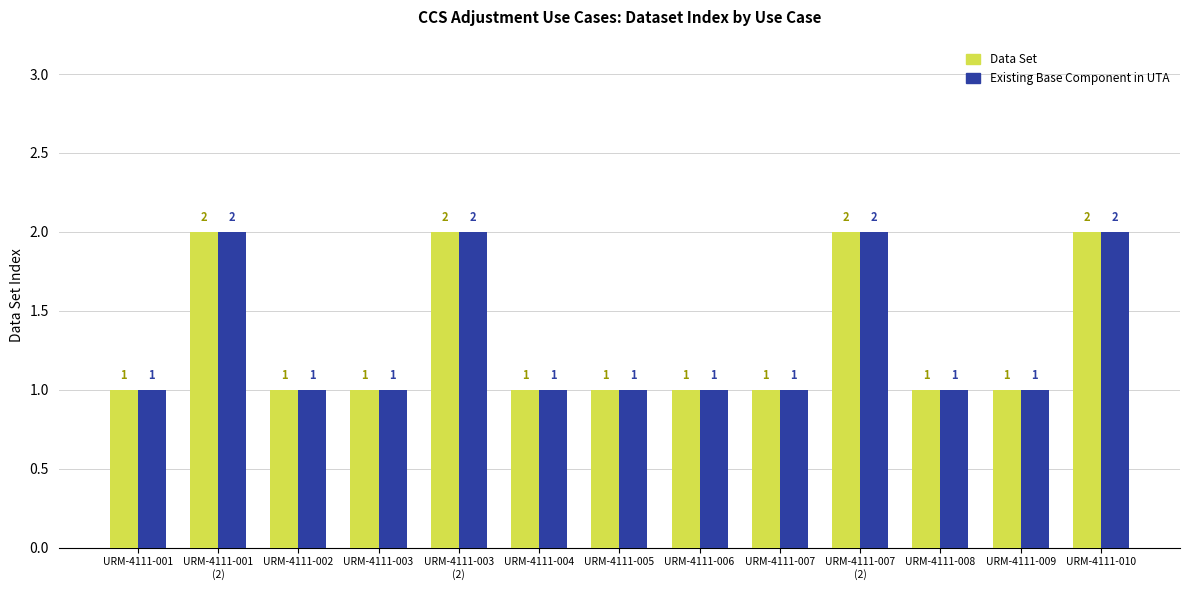

What is the value of the Data Set bar at the 5th from the left?

2